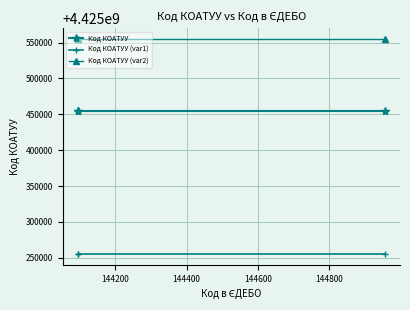

Rank the series by their average value, from lowest to highest.

Код КОАТУУ (var1), Код КОАТУУ, Код КОАТУУ (var2)